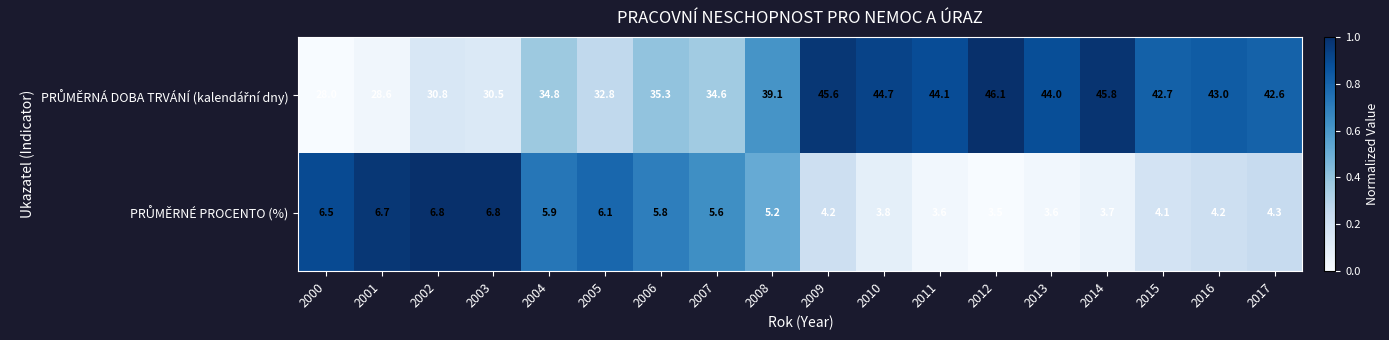

At which category is the sum across all series the highest?

2009